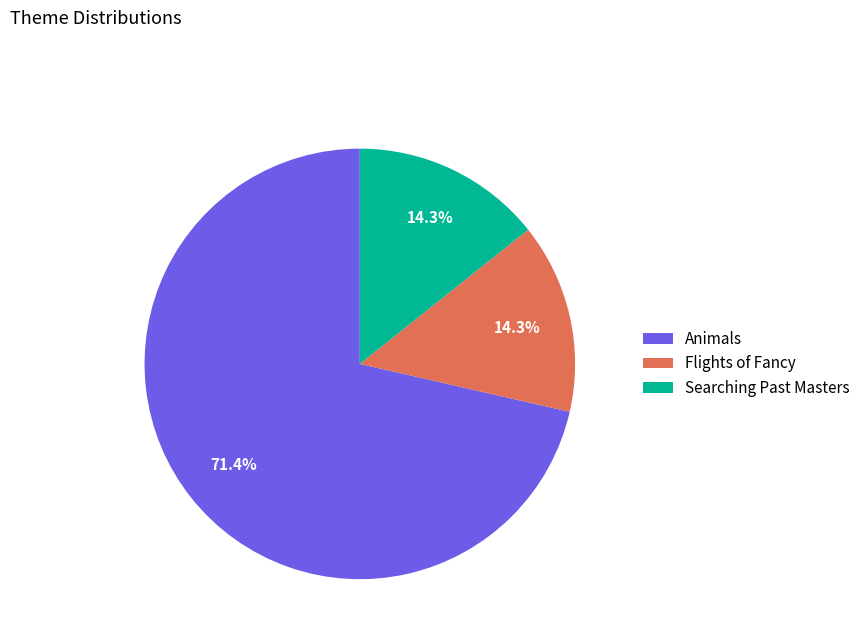

Is there any slice that represents more than half of the pie?

Yes